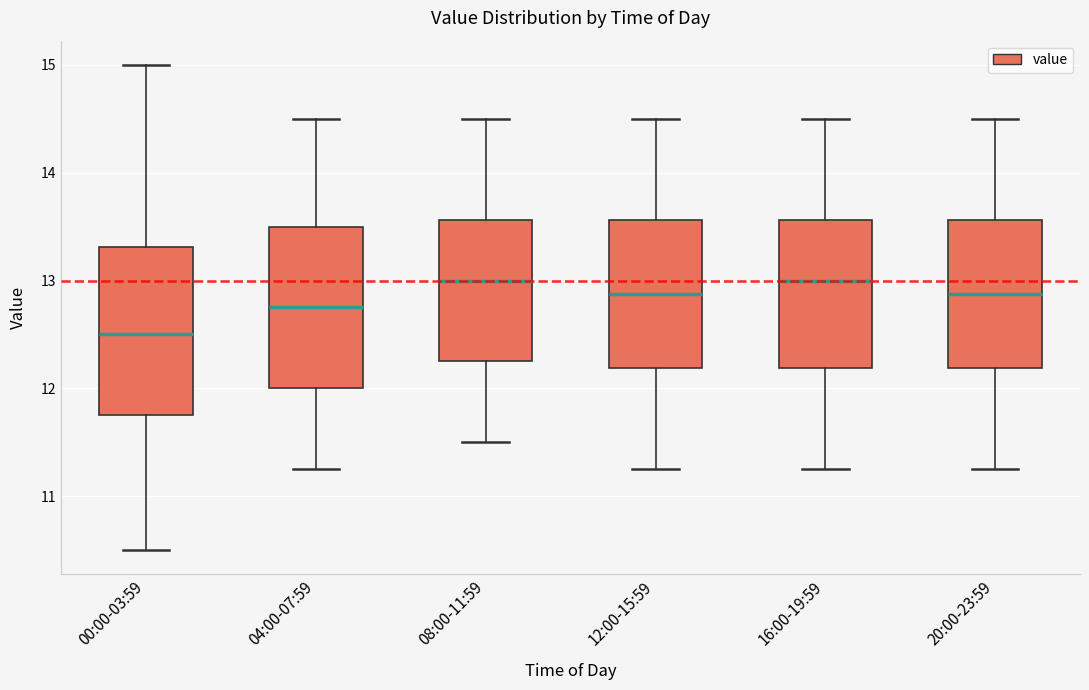

Reading left to right, transcribe this box plot: for each box, give where its median line is, the range the box spans, and where its two whiskers end, as read against the y-axis. The values are not printed on the chart, so give them approximately, as read against the axis.

00:00-03:59: median 12.5, box 11.8 to 13.3, whiskers 10.5 to 15.0
04:00-07:59: median 12.8, box 12.0 to 13.5, whiskers 11.3 to 14.5
08:00-11:59: median 13.0, box 12.3 to 13.6, whiskers 11.5 to 14.5
12:00-15:59: median 12.9, box 12.2 to 13.6, whiskers 11.3 to 14.5
16:00-19:59: median 13.0, box 12.2 to 13.6, whiskers 11.3 to 14.5
20:00-23:59: median 12.9, box 12.2 to 13.6, whiskers 11.3 to 14.5